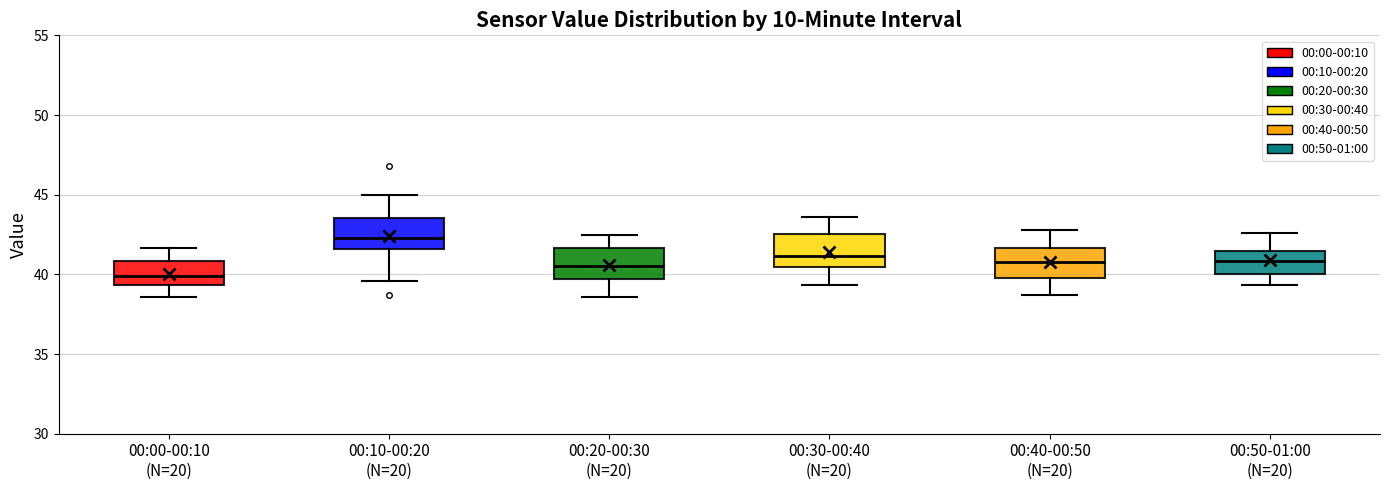

Which box has the lowest median line?

00:00-00:10 (N=20)